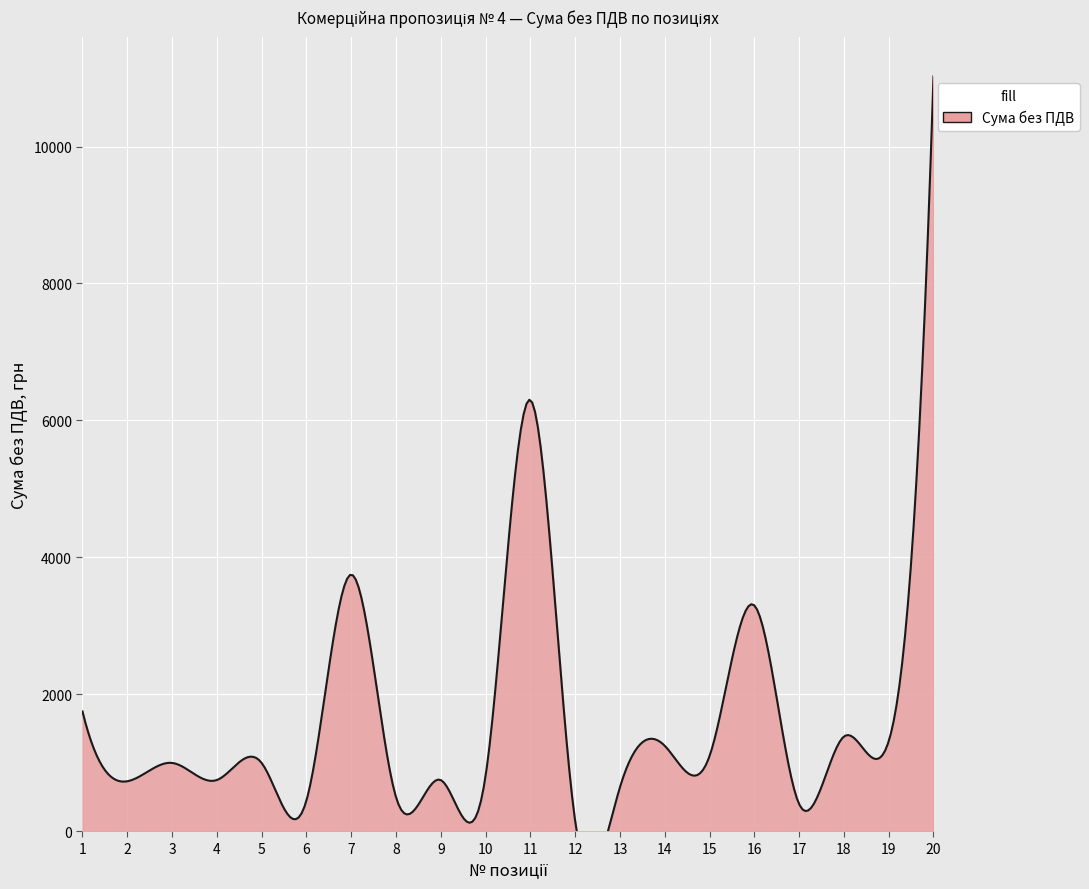

The chart shows a value of 810 at 10. True or false?

True